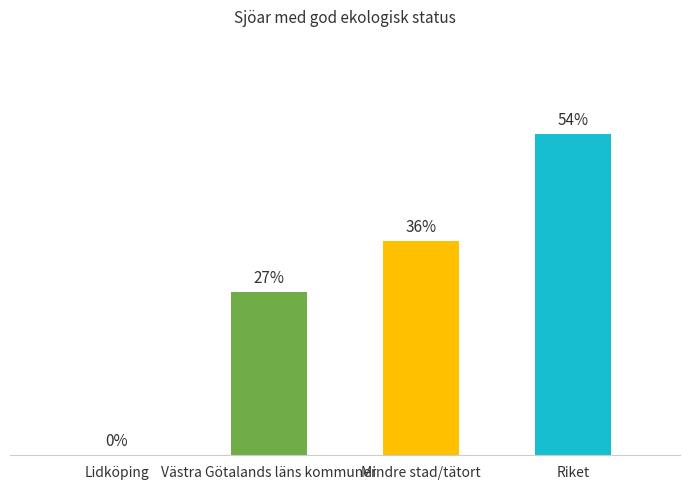

Rank the categories by value from highest to lowest.

Riket, Mindre stad/tätort, Västra Götalands läns kommuner, Lidköping